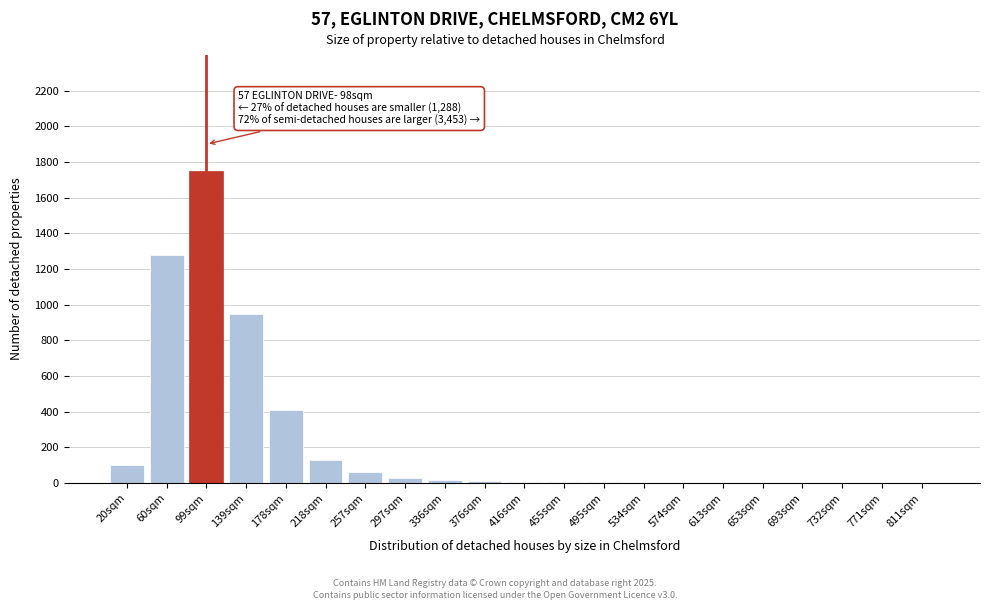

What is the sum of the values at 178sqm and 257sqm?

470